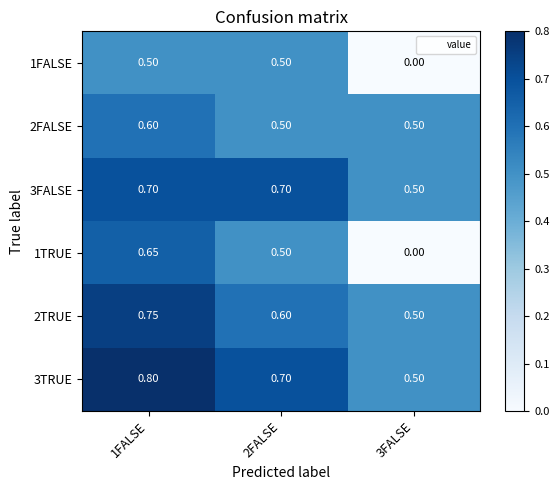

How many distinct data groups are displayed?

6